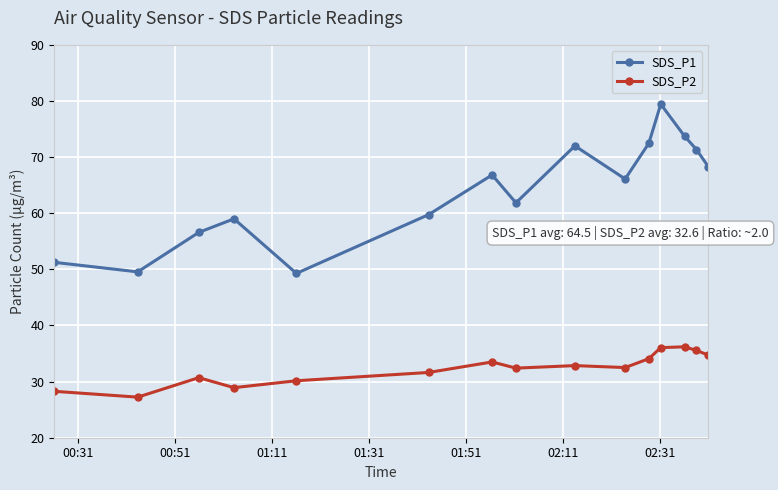

What is the maximum value shown in the chart?

79.4